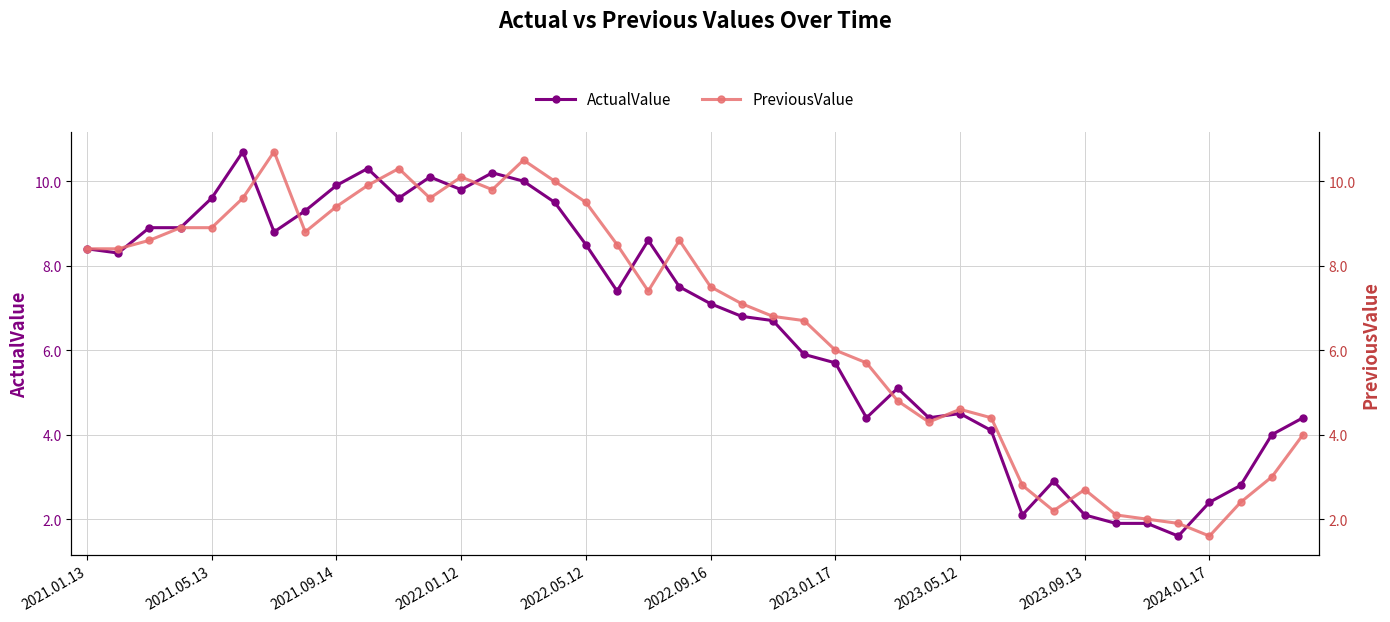

What is the highest value of the ActualValue series?

10.7